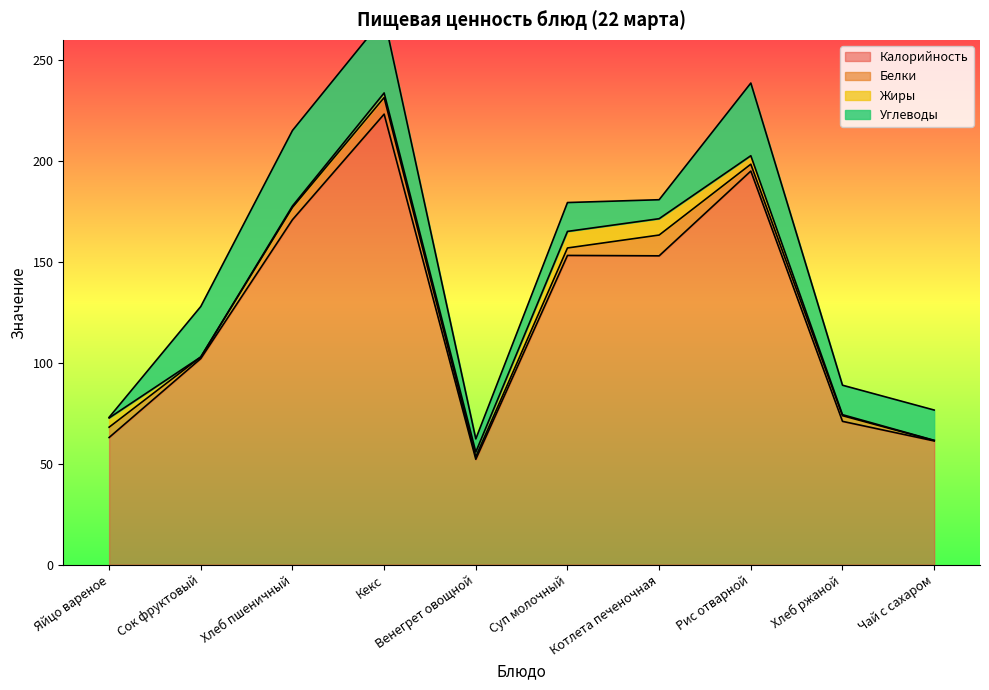

Between Яйцо вареное and Котлета печеночная, which series saw the biggest shift?

Калорийность